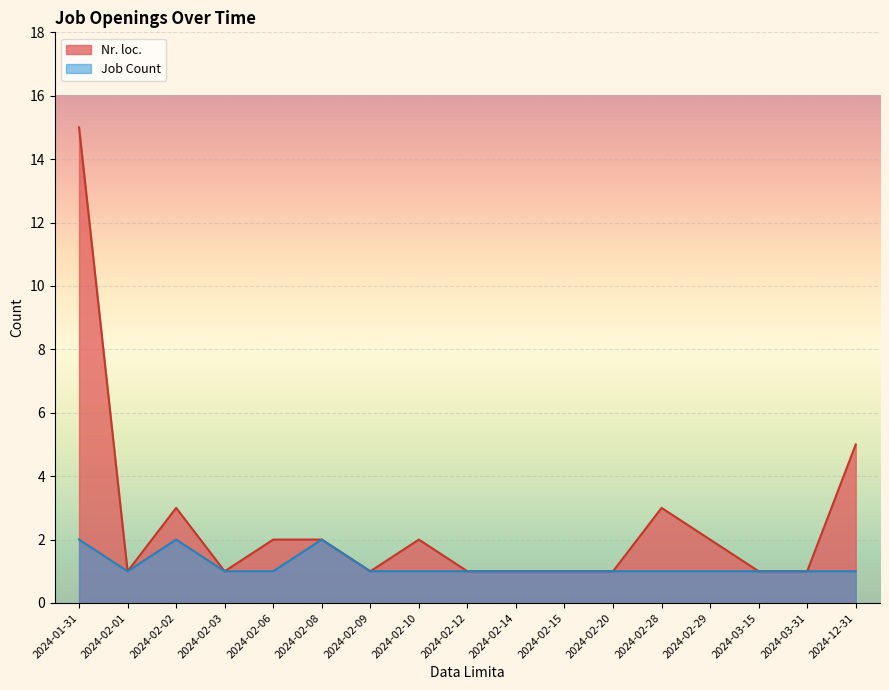

What value does the Job Count series have at 2024-03-31?

1